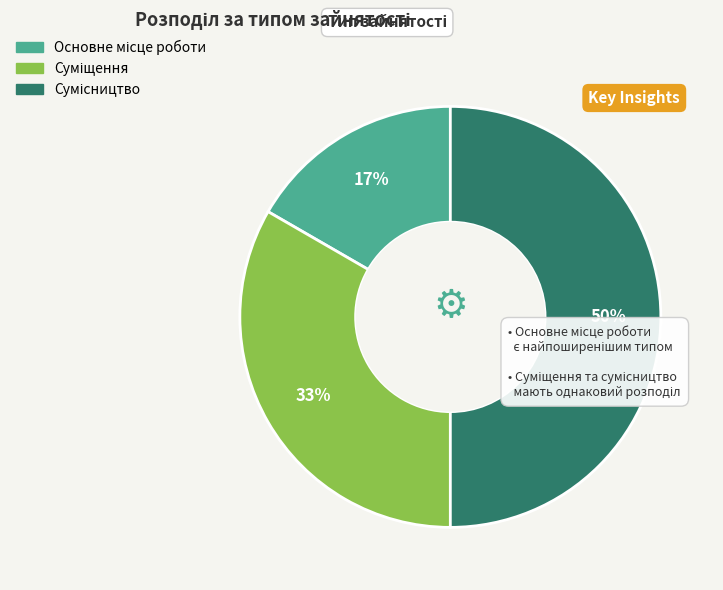

Count the number of slices in the pie.

3